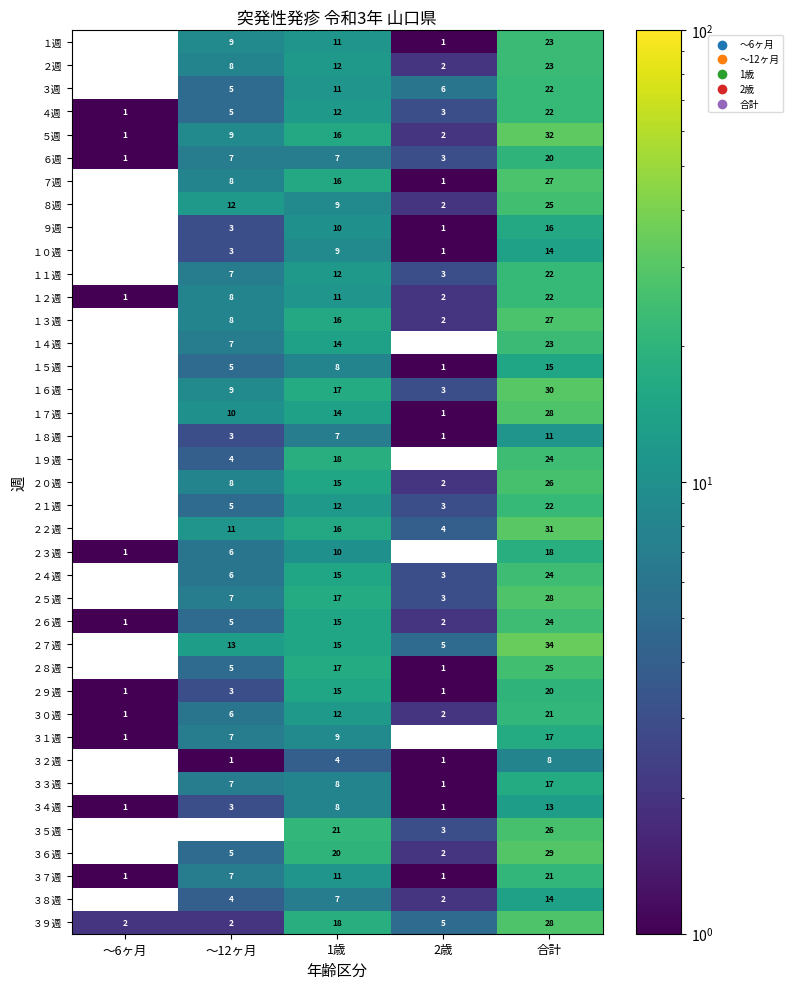

What is the total value across all series at 合計?

872